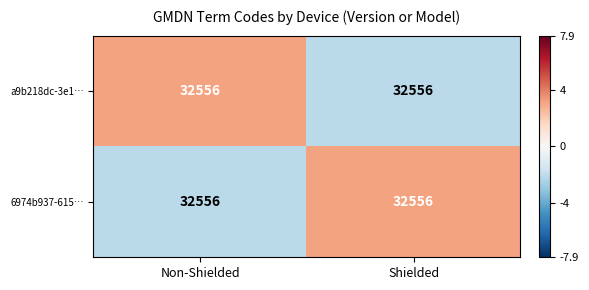

What is the difference between the 6974b937-615… values at Shielded and Non-Shielded?

5.3